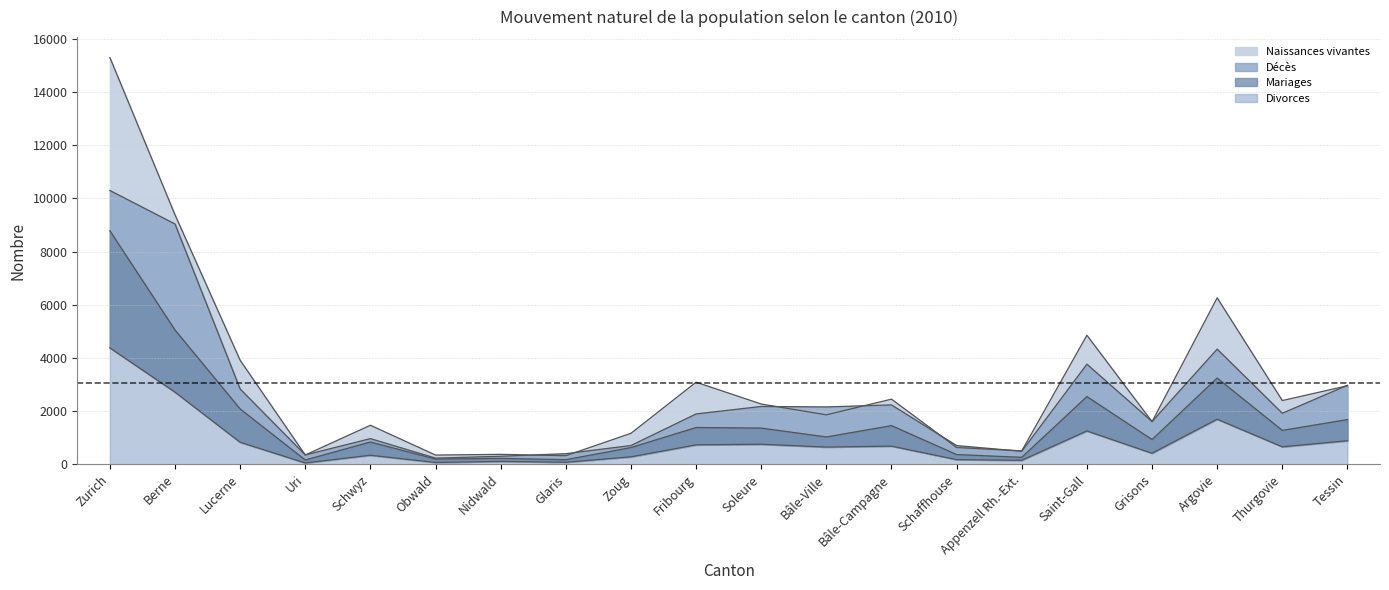

True or false: Décès and Mariages intersect in this chart.

False